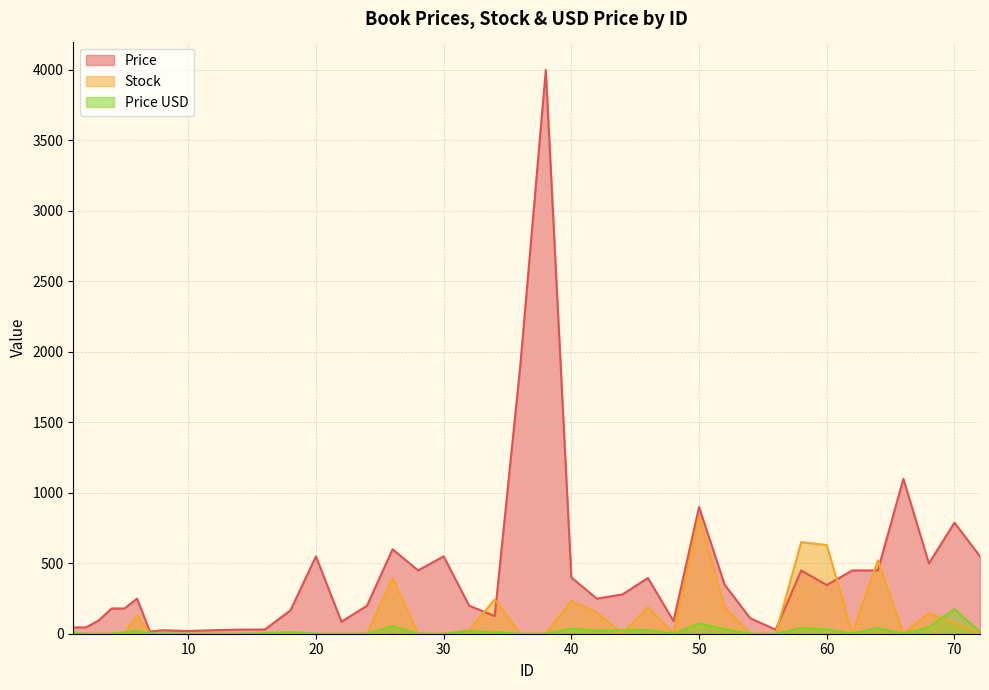

The Price series shows 43.1 at 8. True or false?

False